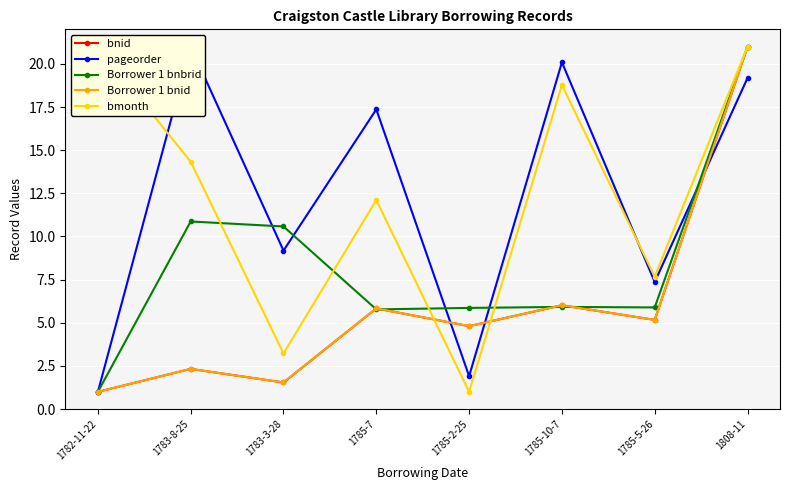

What is the highest value of the bnid series?

21.0